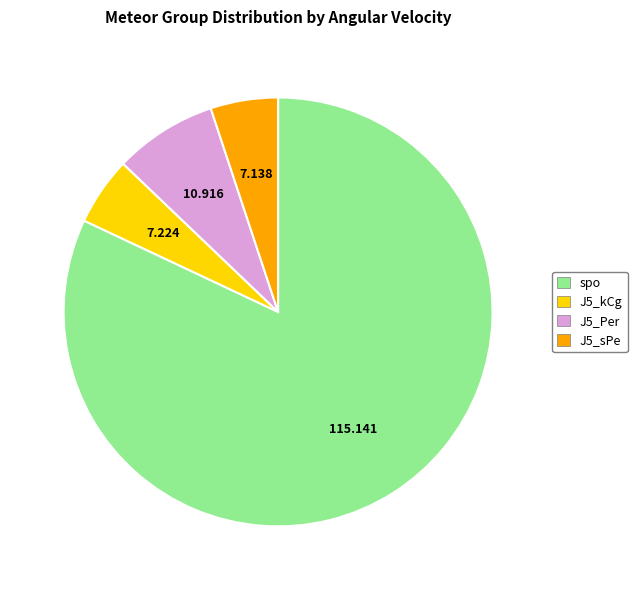

What is the largest slice in the pie chart?

spo